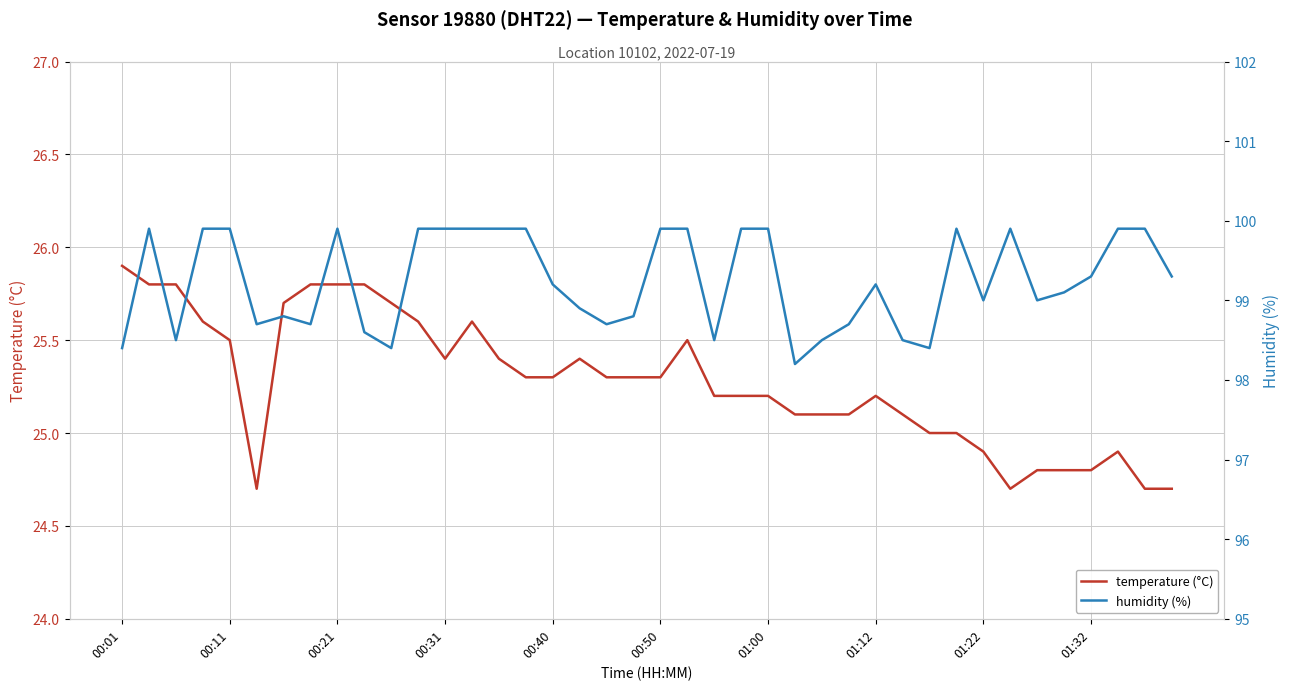

What is the lowest value of the temperature (°C) series?

24.7